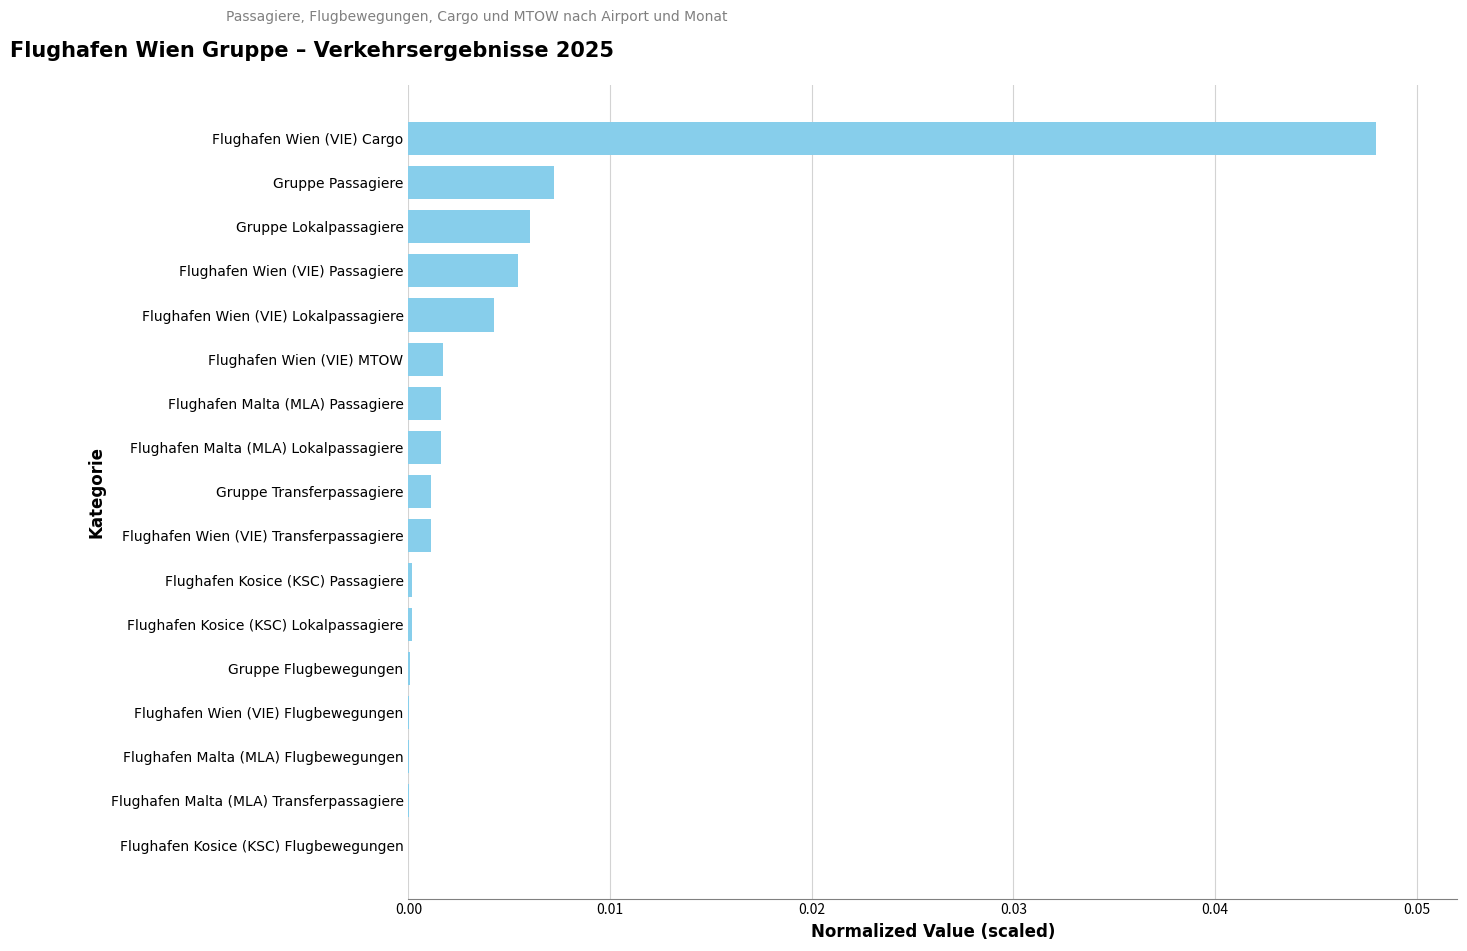

The chart shows a value of 0.0 at Flughafen Wien (VIE) Transferpassagiere. True or false?

True